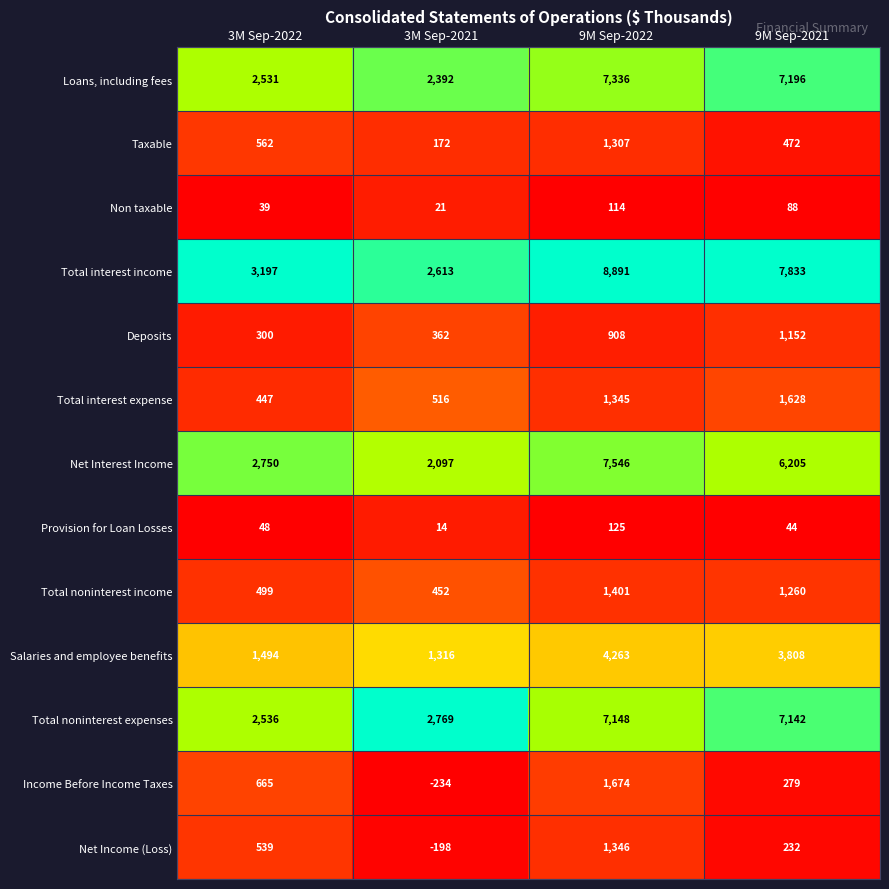

Which category has the highest value in the Total noninterest expenses series?

9M Sep-2022